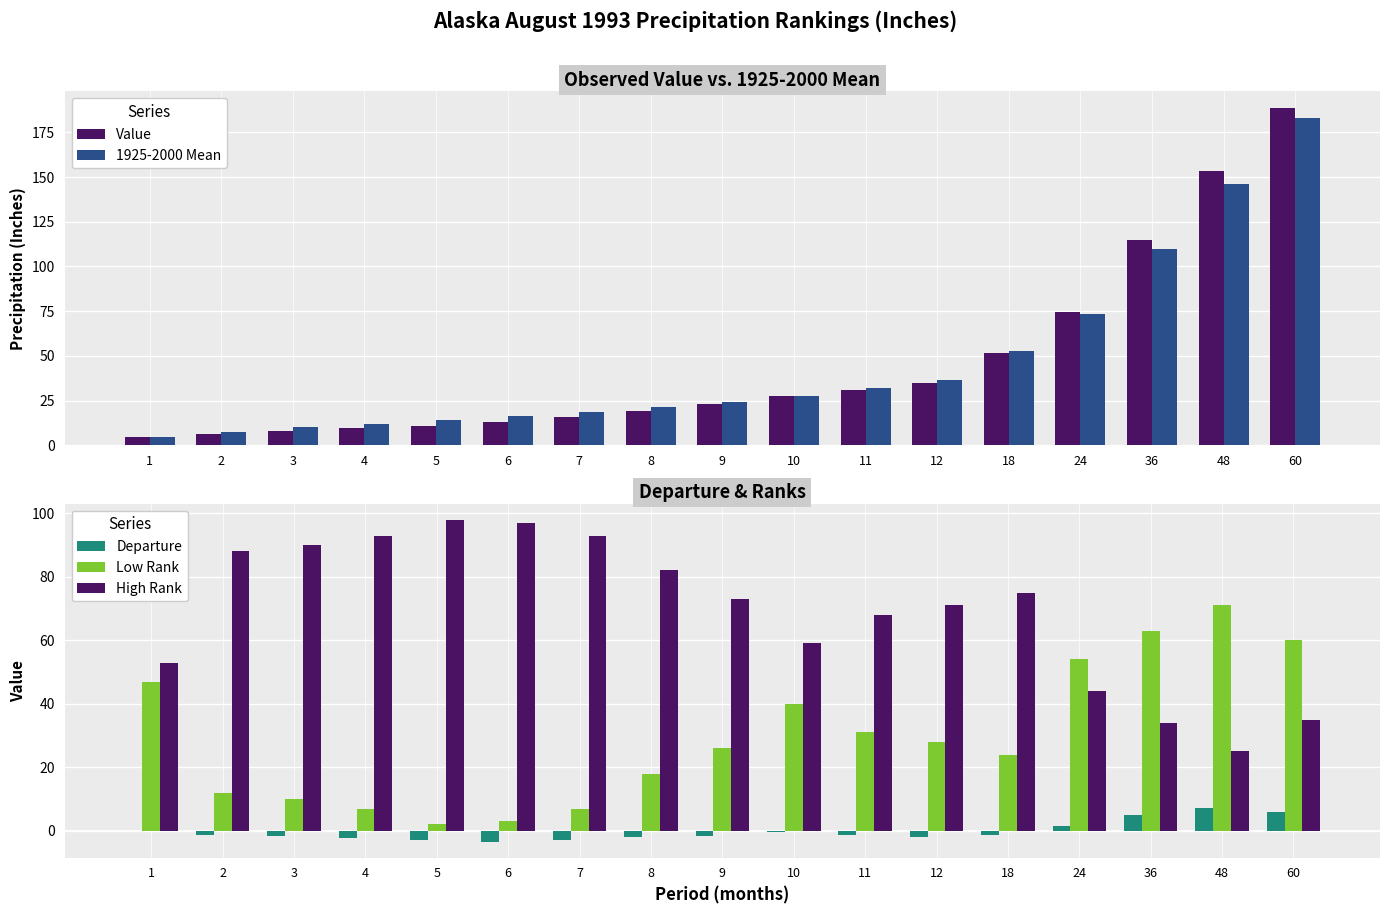

What is the approximate value of 1925-2000 Mean at 7?

18.6